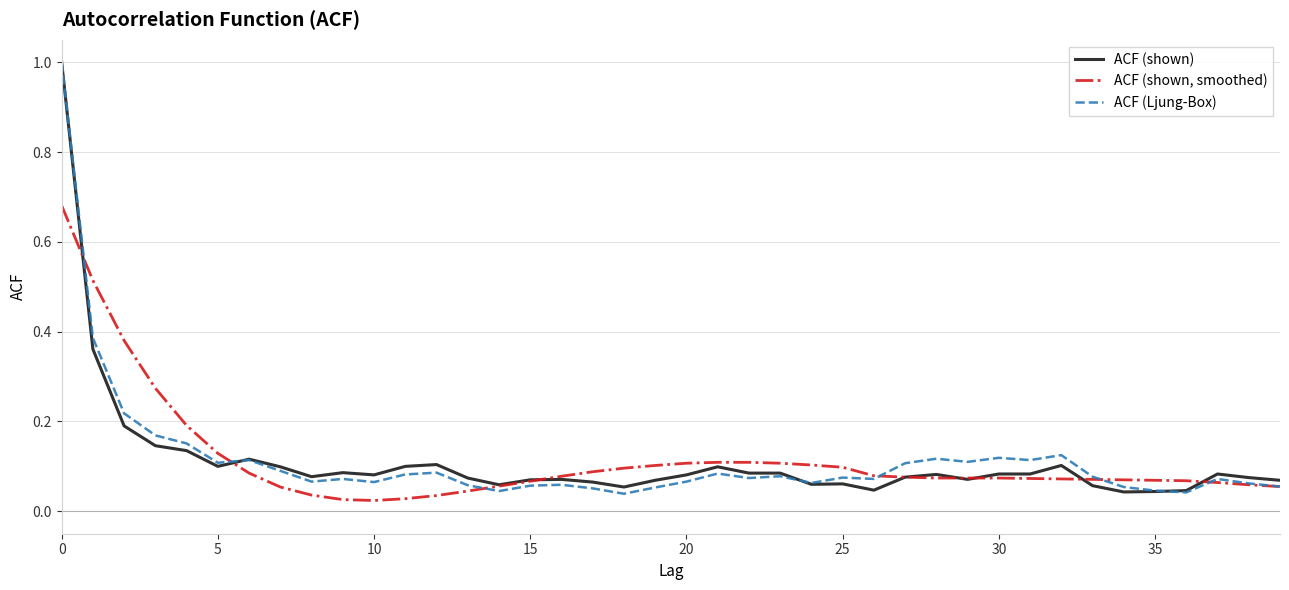

What is the greatest value displayed?

1.0